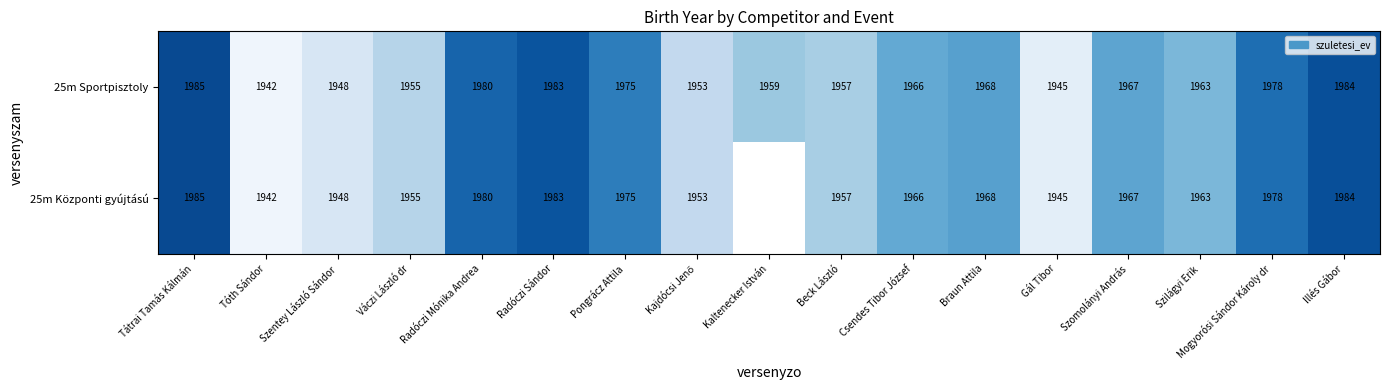

The value of 25m Központi gyújtású at Váczi László dr is 749.9. True or false?

False